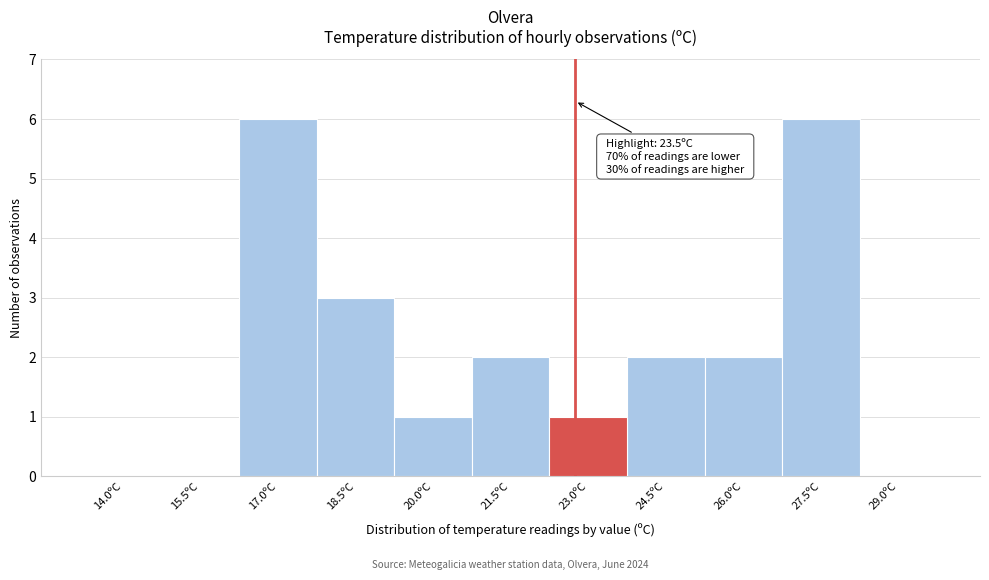

Reading left to right, extract all data points from this chart.

14.0ºC=0	15.5ºC=0	17.0ºC=6	18.5ºC=3	20.0ºC=1	21.5ºC=2	23.0ºC=1	24.5ºC=2	26.0ºC=2	27.5ºC=6	29.0ºC=0